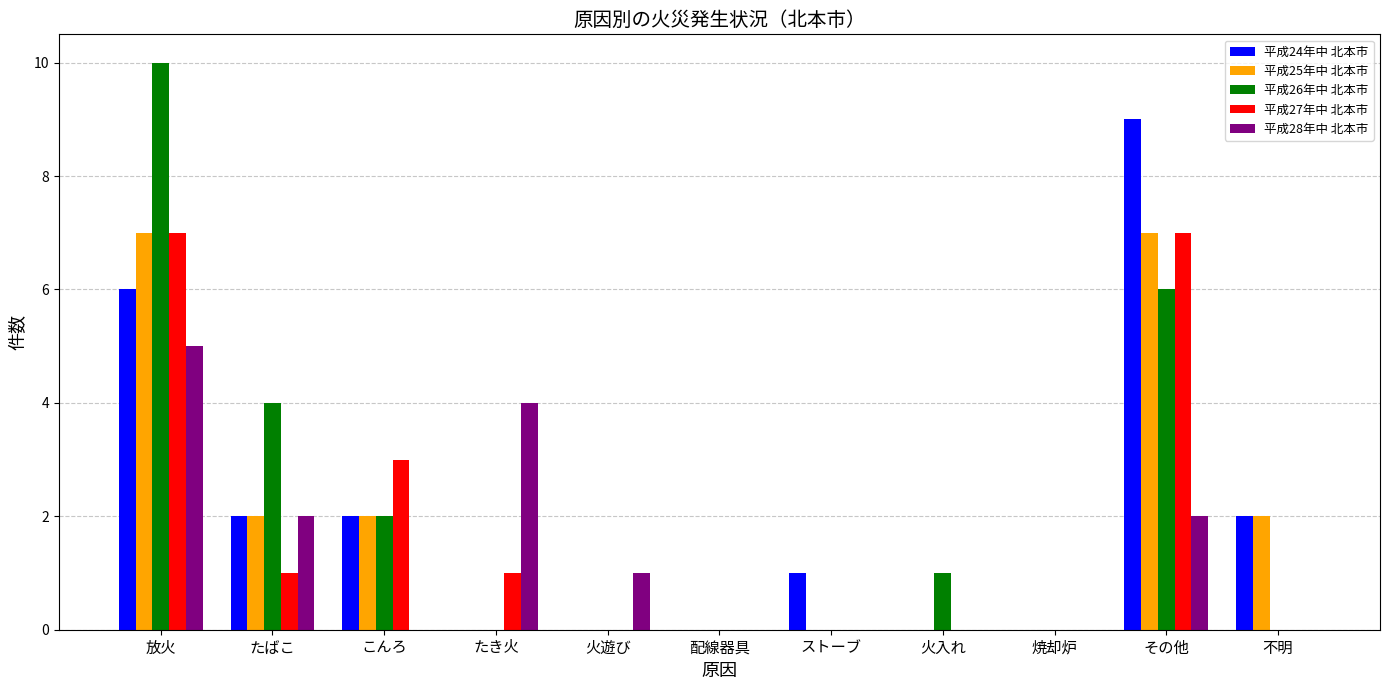

Count the number of data series in this chart.

5